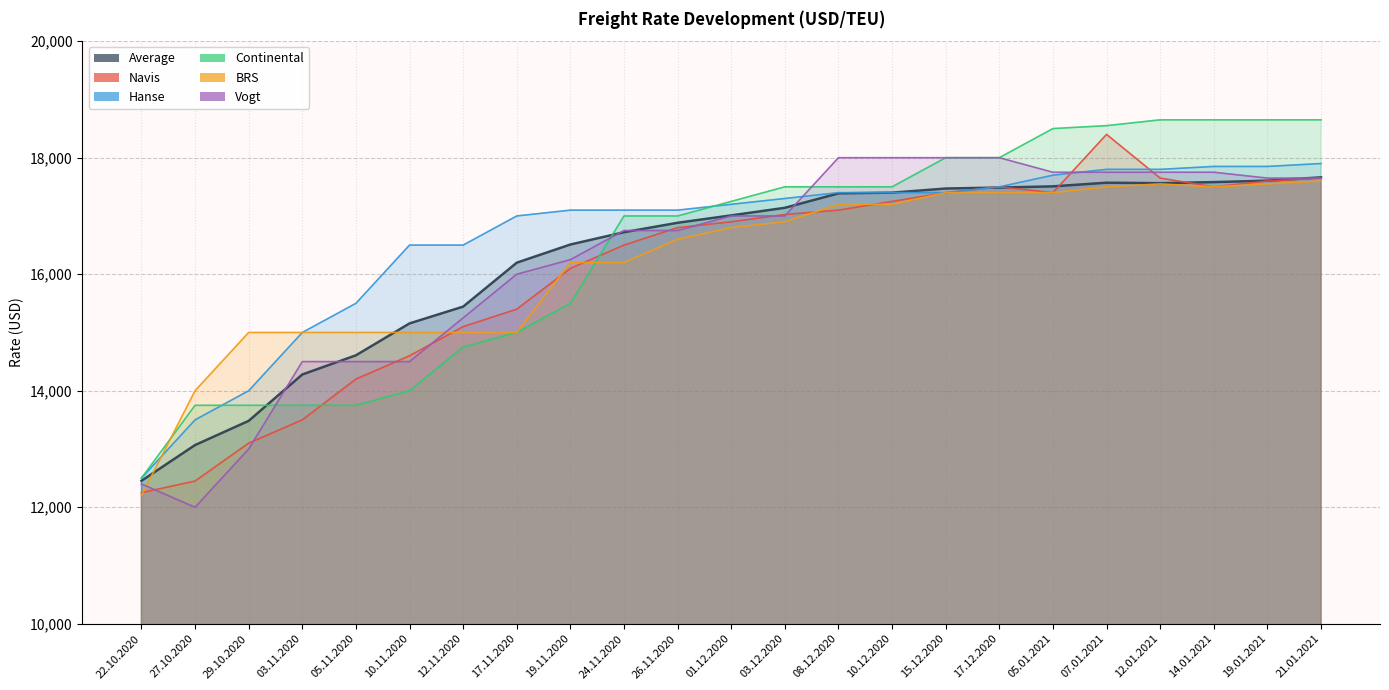

In BRS_line, how many points are lower than both neighbors (excluding endpoints)?

1